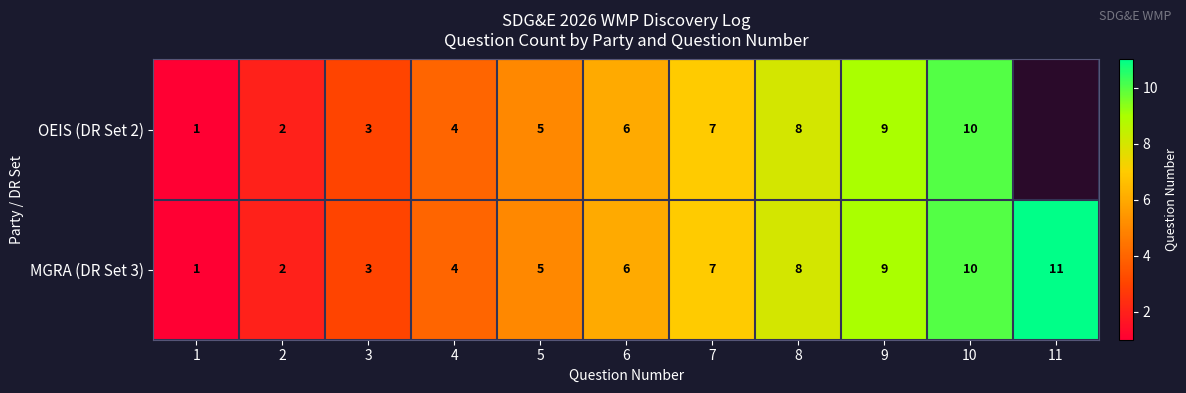

At which label does MGRA (DR Set 3) reach its minimum?

1